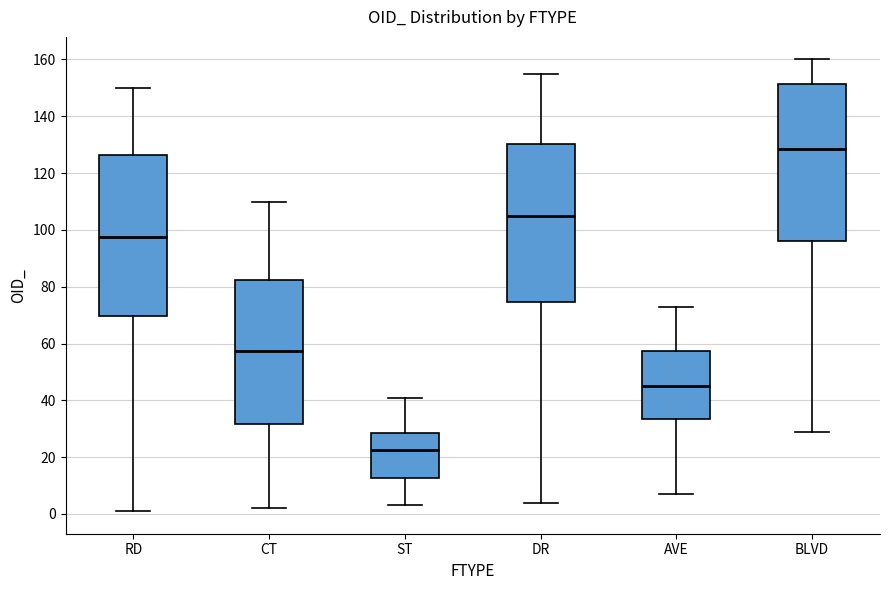

Reading left to right, transcribe this box plot: for each box, give where its median line is, the range the box spans, and where its two whiskers end, as read against the y-axis. The values are not printed on the chart, so give them approximately, as read against the axis.

RD: median 98, box 70 to 126, whiskers 2 to 150
CT: median 58, box 32 to 82, whiskers 2 to 110
ST: median 22, box 12 to 28, whiskers 4 to 42
DR: median 106, box 74 to 130, whiskers 4 to 156
AVE: median 46, box 34 to 58, whiskers 8 to 74
BLVD: median 128, box 96 to 152, whiskers 30 to 160